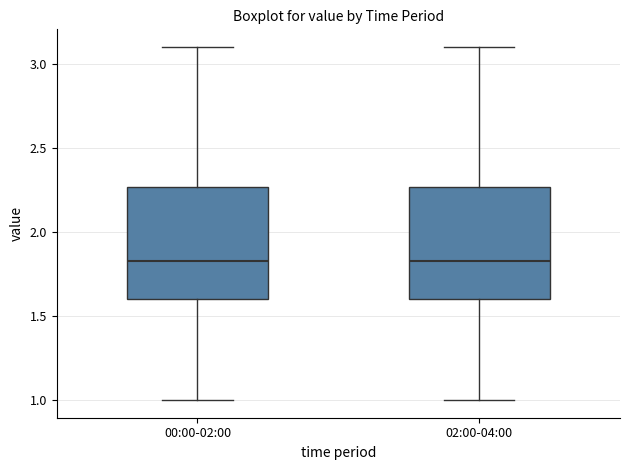

Reading left to right, transcribe this box plot: for each box, give where its median line is, the range the box spans, and where its two whiskers end, as read against the y-axis. The values are not printed on the chart, so give them approximately, as read against the axis.

00:00-02:00: median 1.85, box 1.60 to 2.25, whiskers 1.00 to 3.10
02:00-04:00: median 1.85, box 1.60 to 2.25, whiskers 1.00 to 3.10